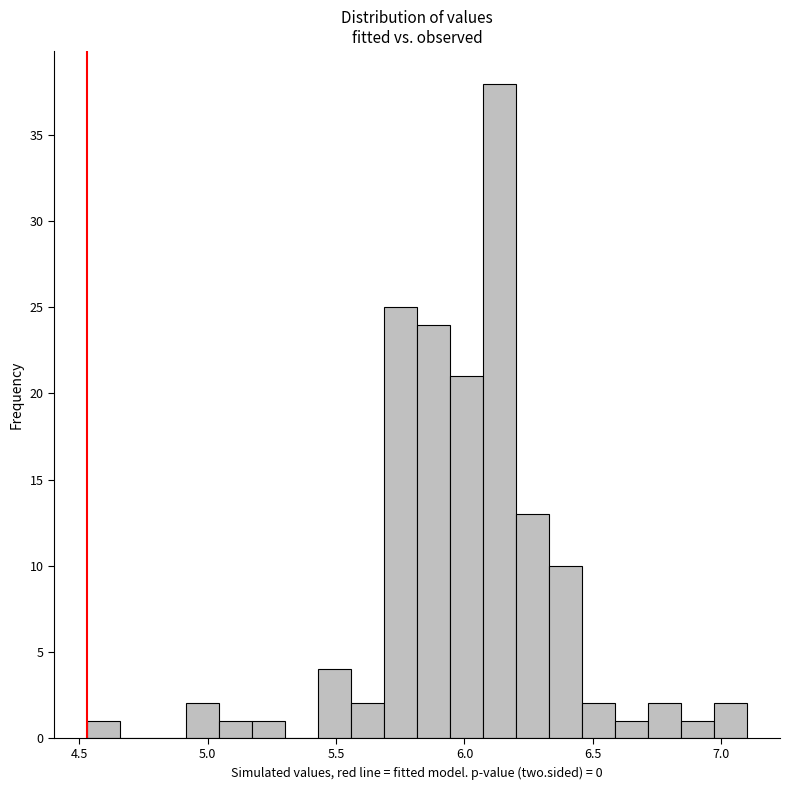

Around what value on the x-axis is the tallest bar? Give the approximate position of its centre, as read against the axis.

6.15